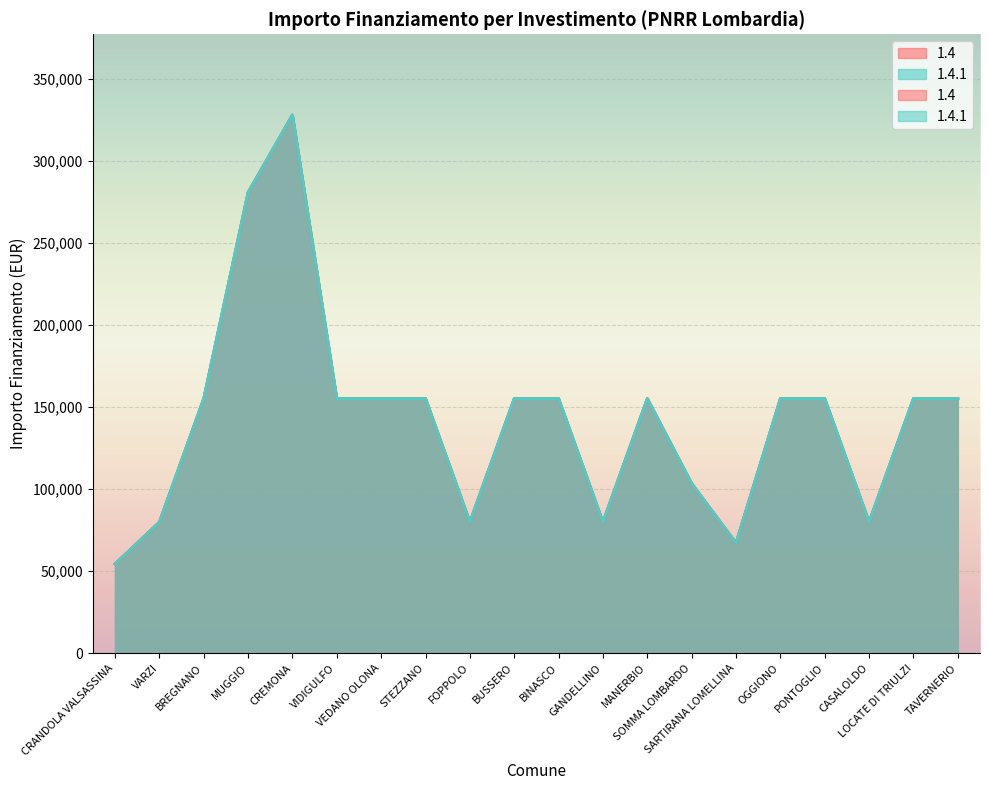

What is the label of the 2nd point from the left?

VARZI